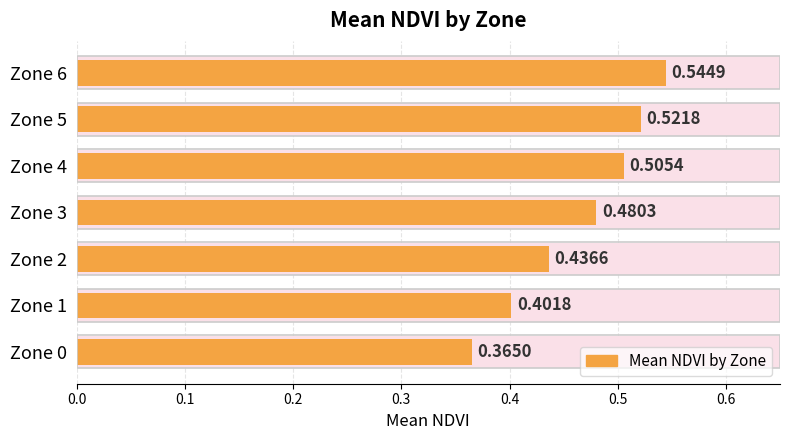

Where is the data nearest to the value 0?

Zone 0